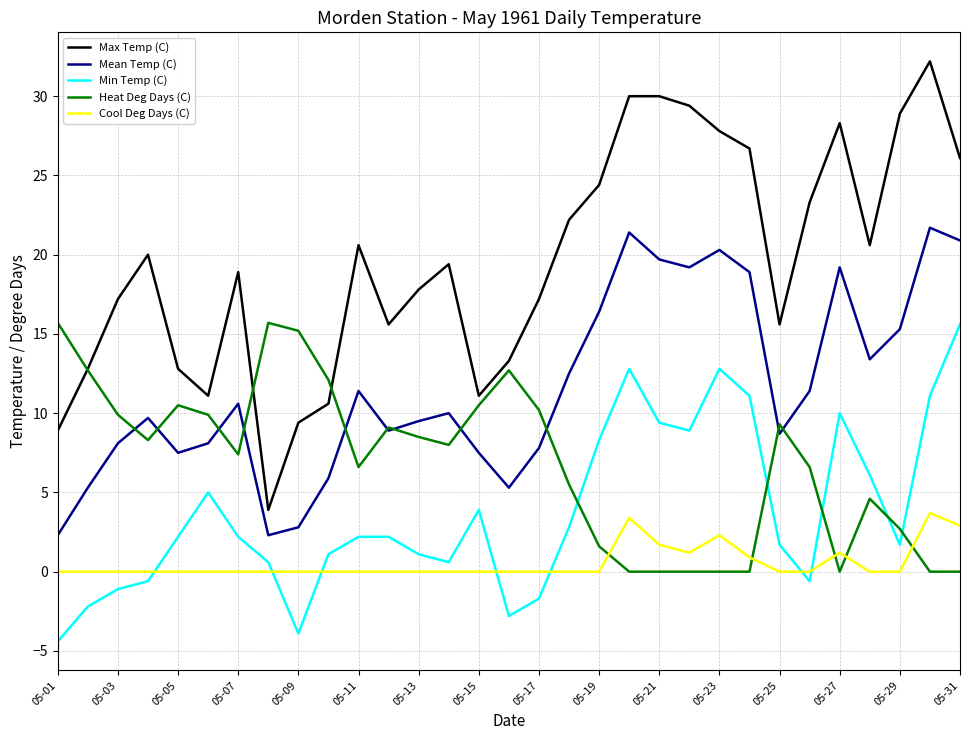

How many times do Min Temp (C) and Heat Deg Days (C) cross each other?

5